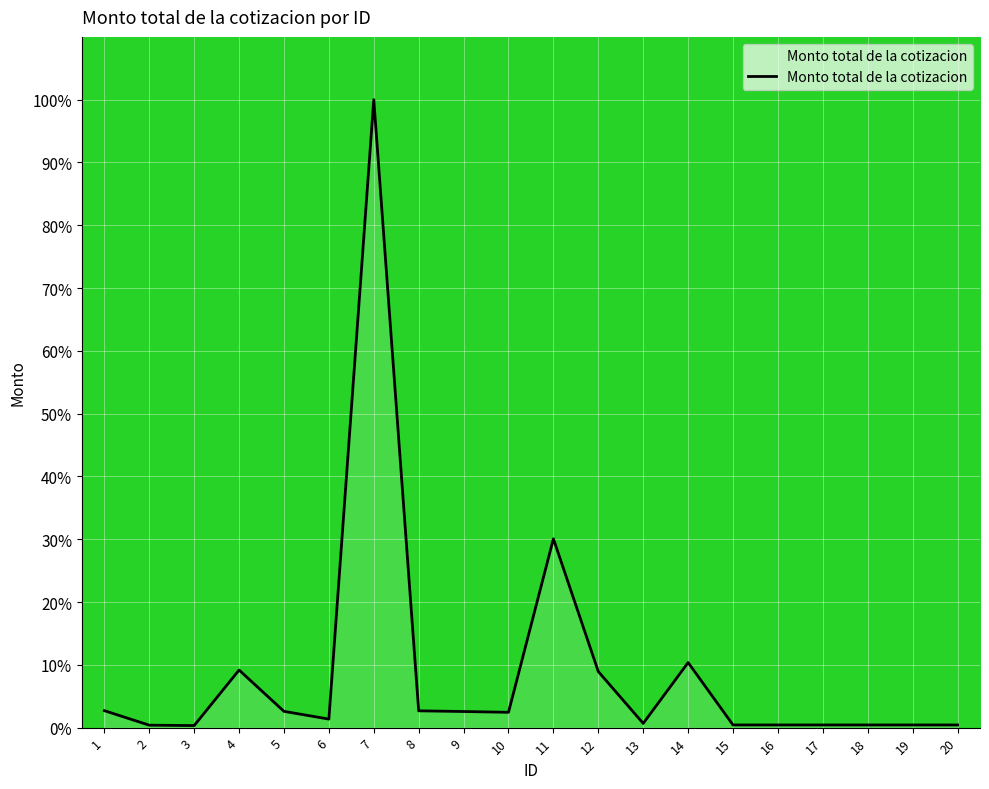

What is the difference between the maximum and minimum values?

99.7